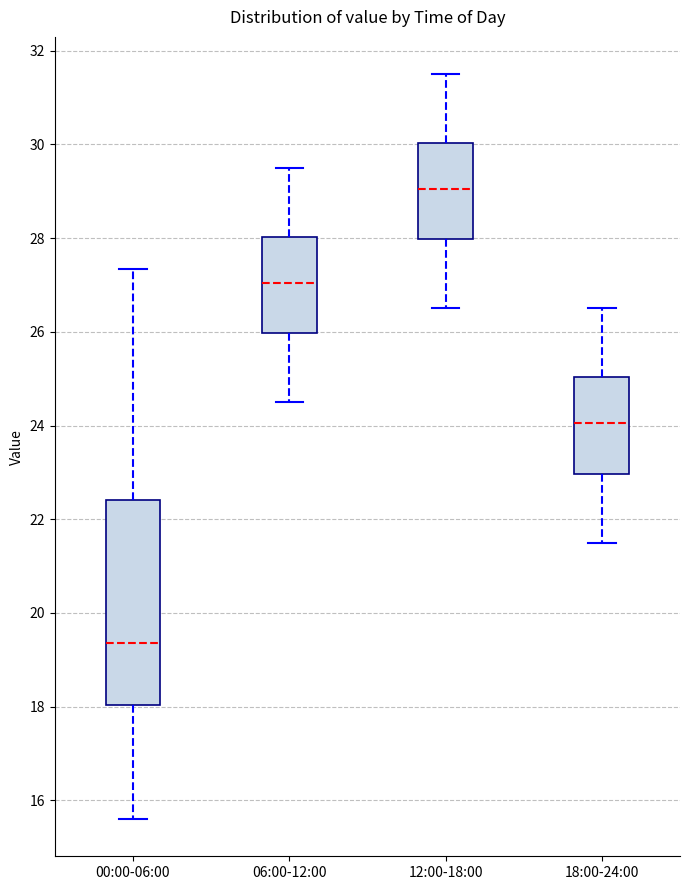

Which box has the highest median line?

12:00-18:00